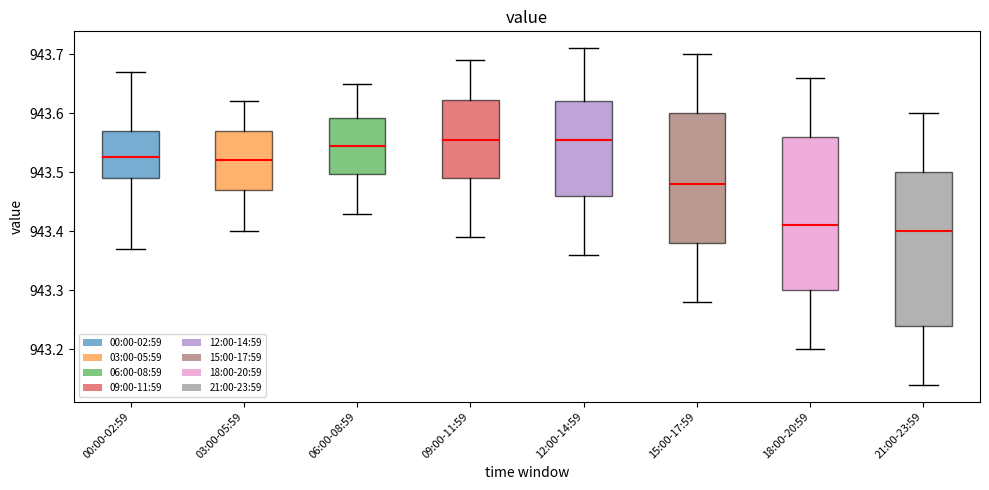

Reading left to right, read every box against the y-axis: the position of its median line, the range the box covers, and the ends of its whiskers. The values are not printed on the chart, so give them approximately, as read against the axis.

00:00-02:59: median 943.53, box 943.49 to 943.57, whiskers 943.37 to 943.67
03:00-05:59: median 943.52, box 943.47 to 943.57, whiskers 943.40 to 943.62
06:00-08:59: median 943.55, box 943.50 to 943.59, whiskers 943.43 to 943.65
09:00-11:59: median 943.56, box 943.49 to 943.62, whiskers 943.39 to 943.69
12:00-14:59: median 943.56, box 943.46 to 943.62, whiskers 943.36 to 943.71
15:00-17:59: median 943.48, box 943.38 to 943.60, whiskers 943.28 to 943.70
18:00-20:59: median 943.41, box 943.30 to 943.56, whiskers 943.20 to 943.66
21:00-23:59: median 943.40, box 943.24 to 943.50, whiskers 943.14 to 943.60